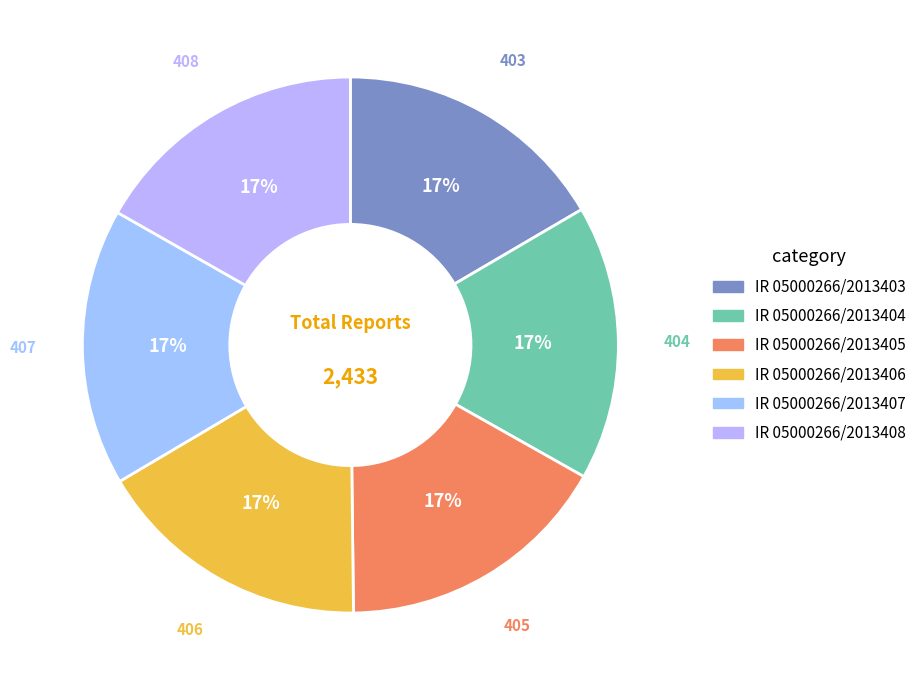

How many segments does this pie chart have?

6